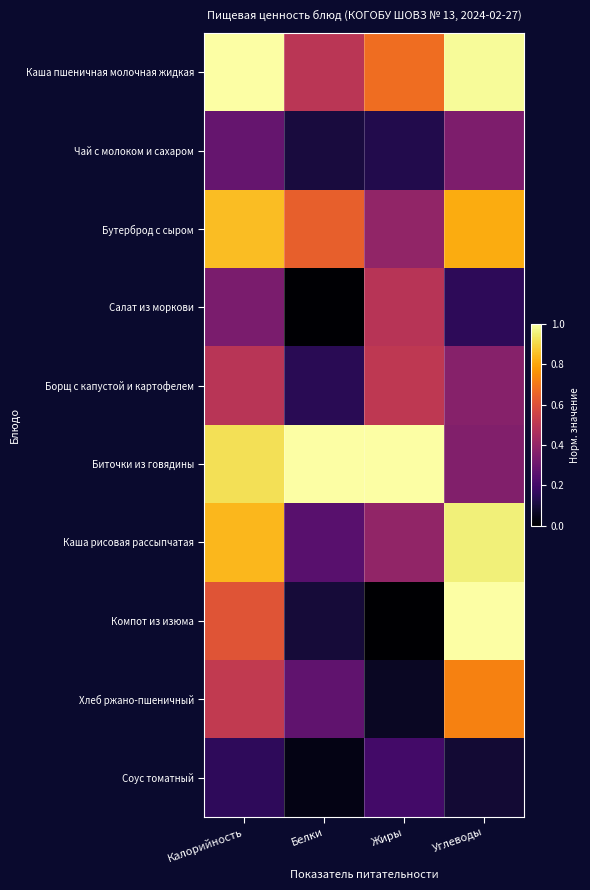

Reading left to right, list all the values displayed in this chart.

Каша пшеничная молочная жидкая: Калорийность=1.0	Белки=0.5	Жиры=0.7	Углеводы=1.0
Чай с молоком и сахаром: Калорийность=0.3	Белки=0.1	Жиры=0.1	Углеводы=0.3
Бутерброд с сыром: Калорийность=0.8	Белки=0.6	Жиры=0.4	Углеводы=0.8
Салат из моркови: Калорийность=0.3	Белки=0.0	Жиры=0.5	Углеводы=0.2
Борщ с капустой и картофелем: Калорийность=0.5	Белки=0.1	Жиры=0.5	Углеводы=0.4
Биточки из говядины: Калорийность=0.9	Белки=1.0	Жиры=1.0	Углеводы=0.4
Каша рисовая рассыпчатая: Калорийность=0.8	Белки=0.3	Жиры=0.4	Углеводы=1.0
Компот из изюма: Калорийность=0.6	Белки=0.1	Жиры=0.0	Углеводы=1.0
Хлеб ржано-пшеничный: Калорийность=0.5	Белки=0.3	Жиры=0.1	Углеводы=0.7
Соус томатный: Калорийность=0.2	Белки=0.0	Жиры=0.2	Углеводы=0.1